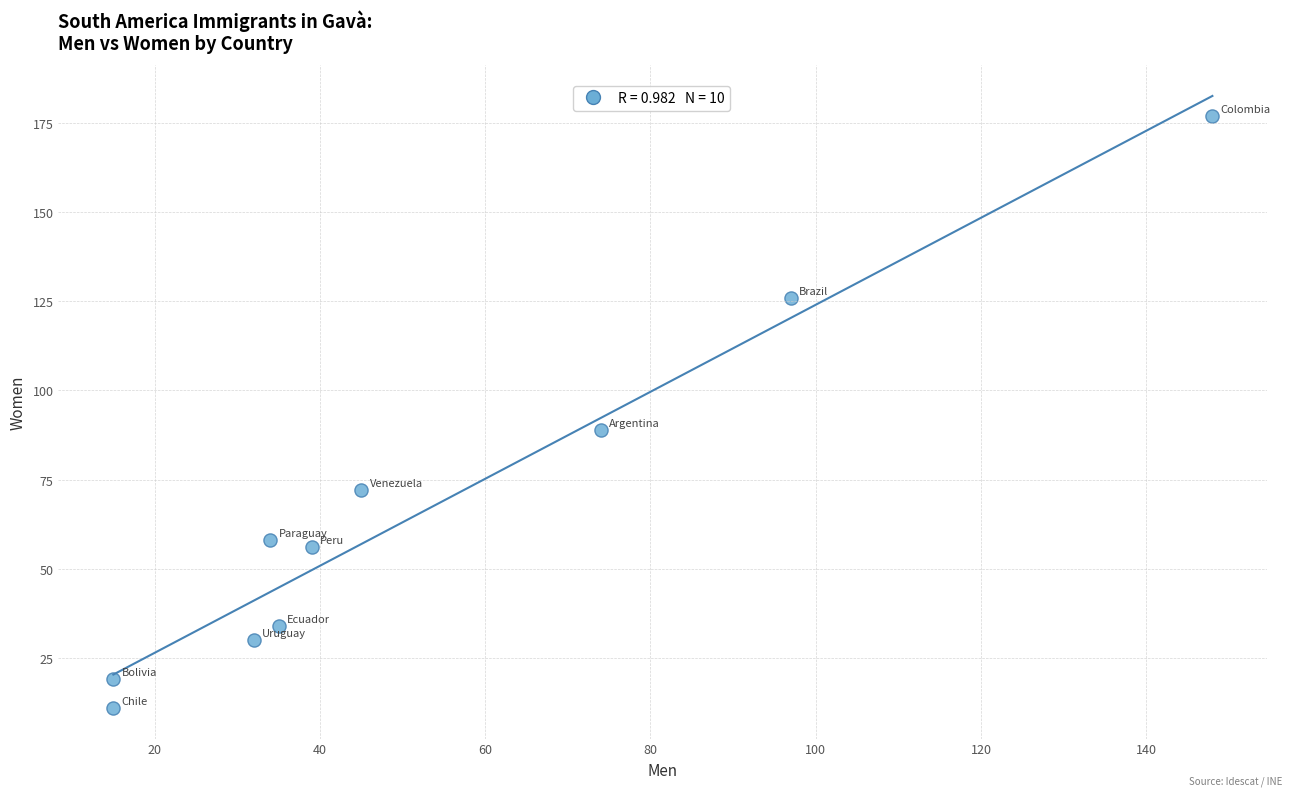

What Y value in the scatter plot is closest to 94?

89